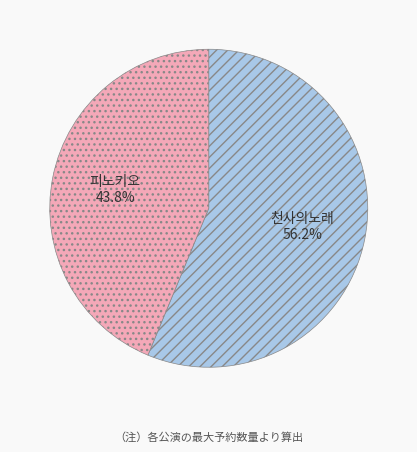

How many slices are in this pie chart?

2